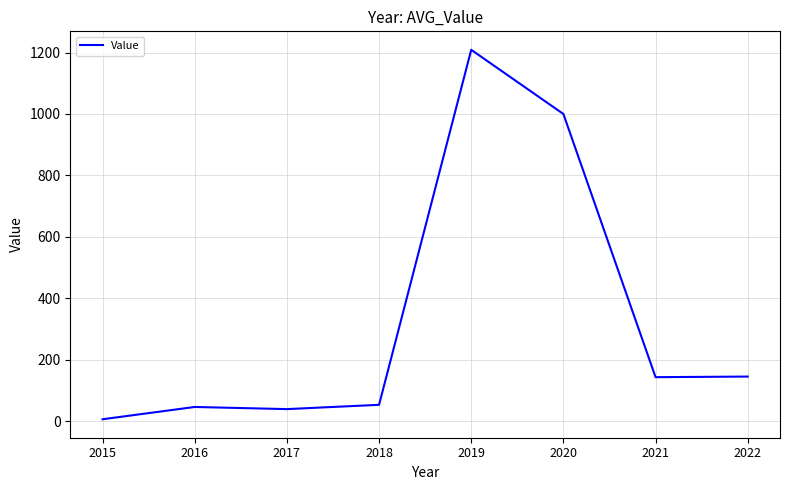

Approximately how many times larger is the value at 2020 compared to 2022?

6.9